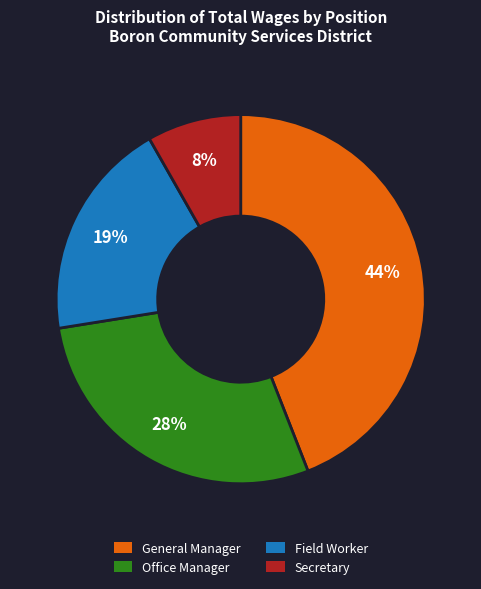

Which category has the biggest portion of the pie?

General Manager